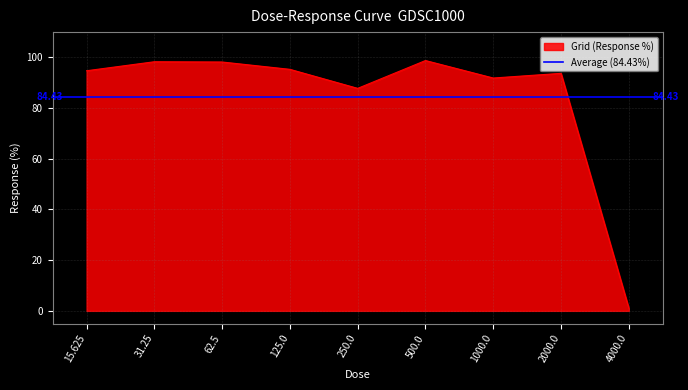

List the labels in order of value, largest first.

500.0, 31.25, 62.5, 125.0, 15.625, 2000.0, 1000.0, 250.0, 4000.0